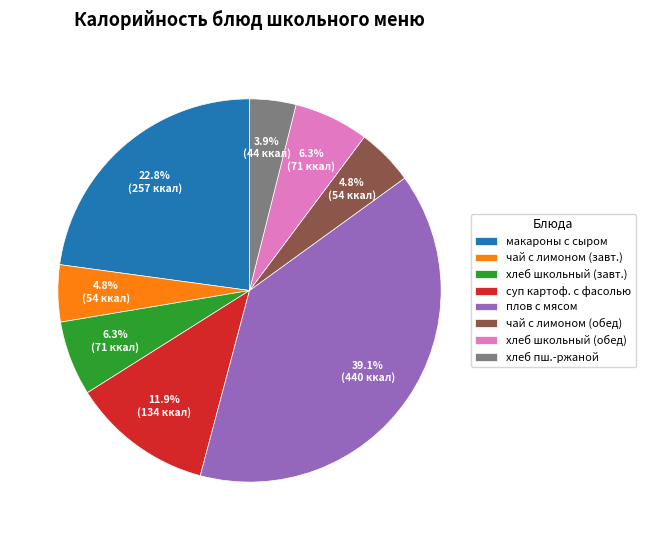

Which slice is the smallest?

хлеб пш.-ржаной